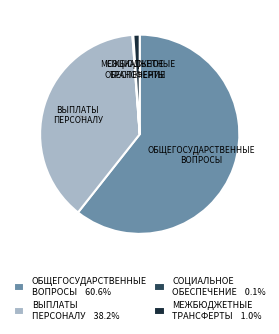

Is there any slice that represents more than half of the pie?

Yes